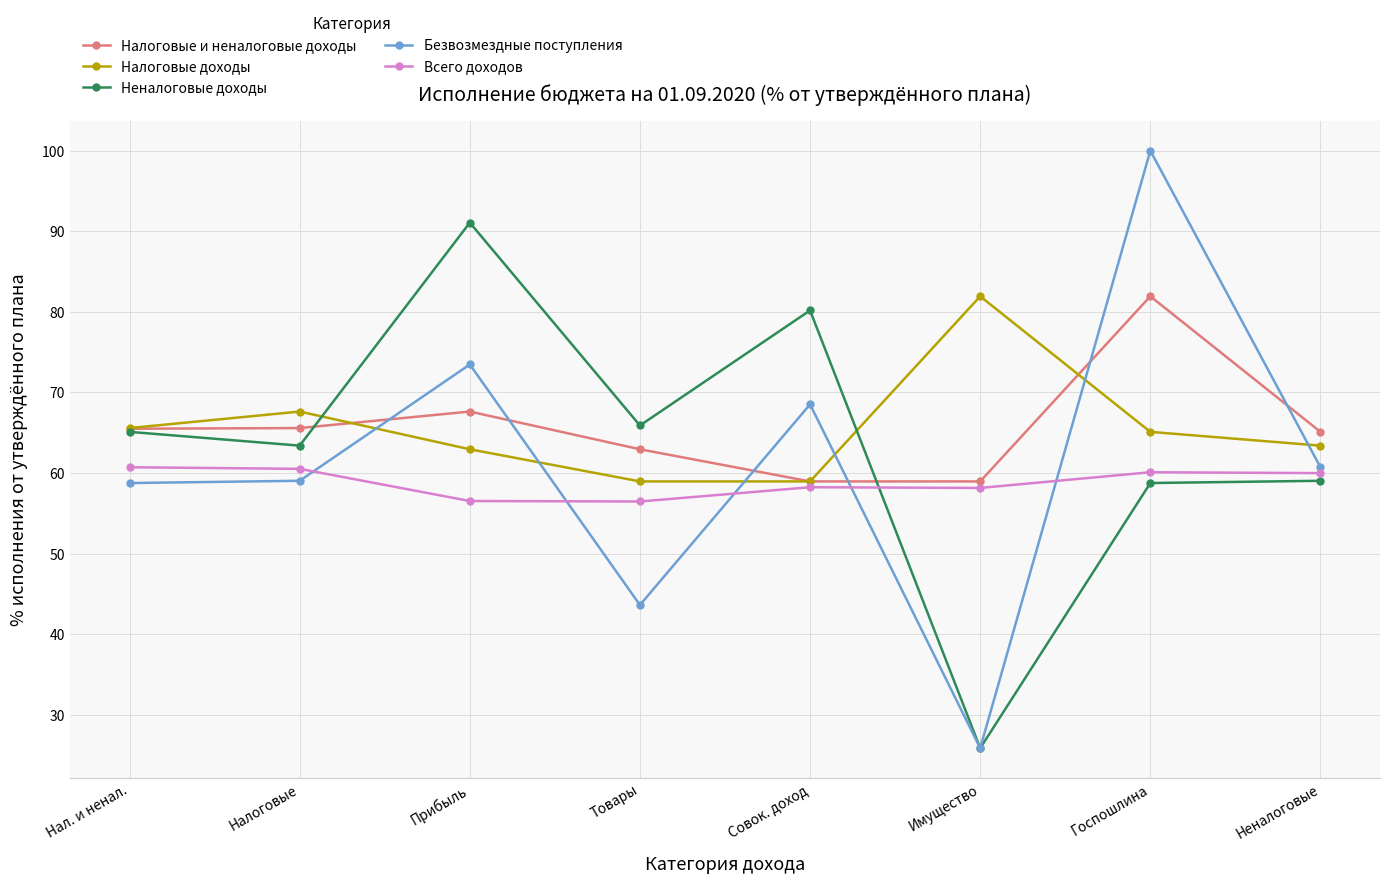

Which series has the widest spread of values?

Безвозмездные поступления